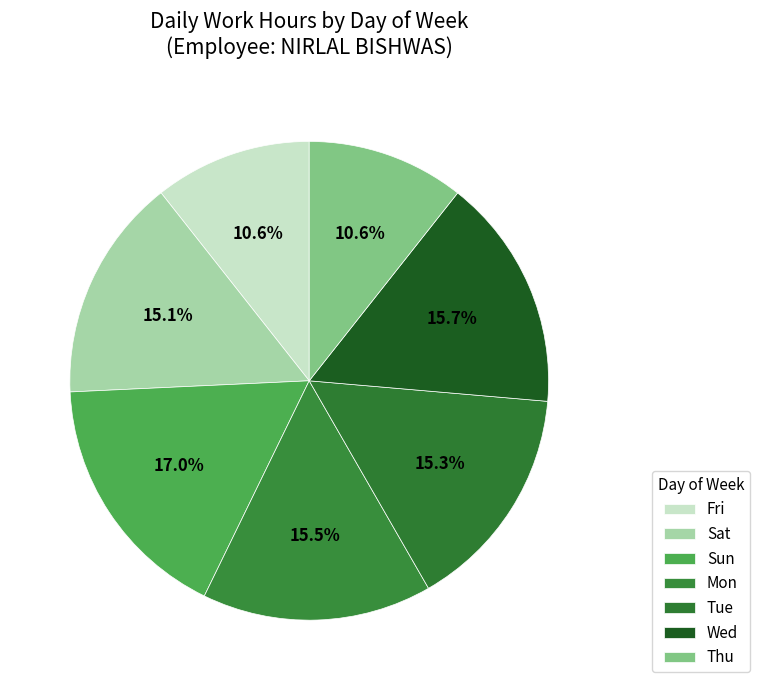

To the nearest percent, what percentage of the pie is Sat?

15%